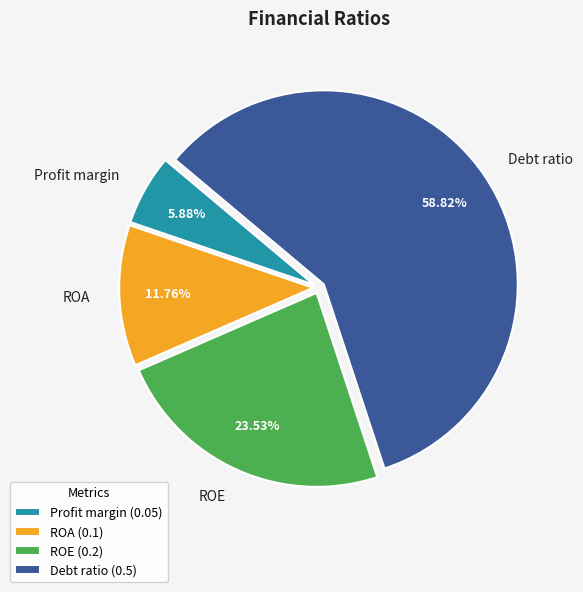

True or false: Debt ratio accounts for 59% of the total.

True